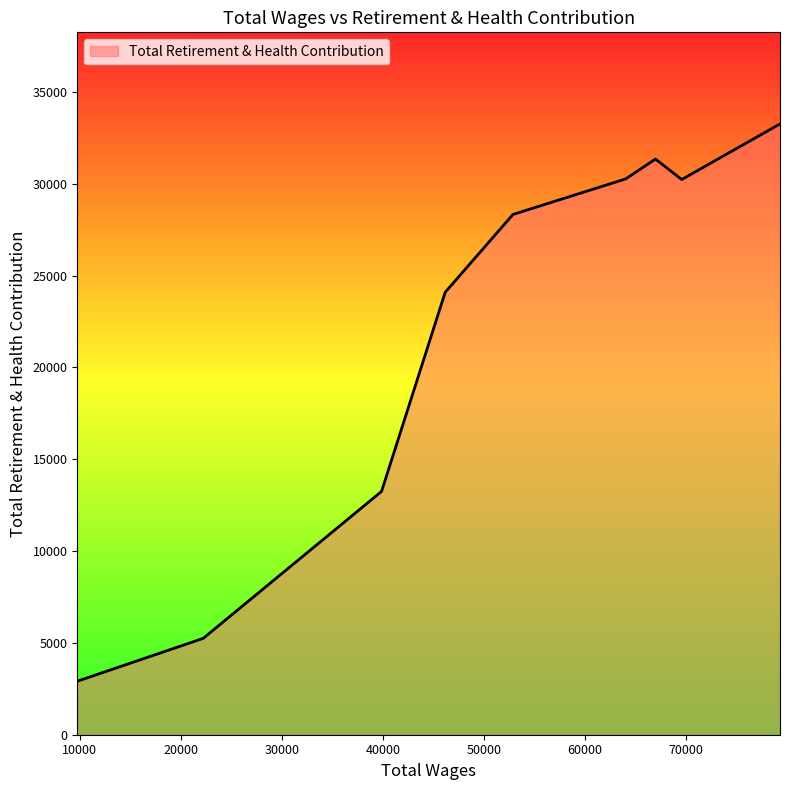

What is the maximum value shown in the chart?

33252